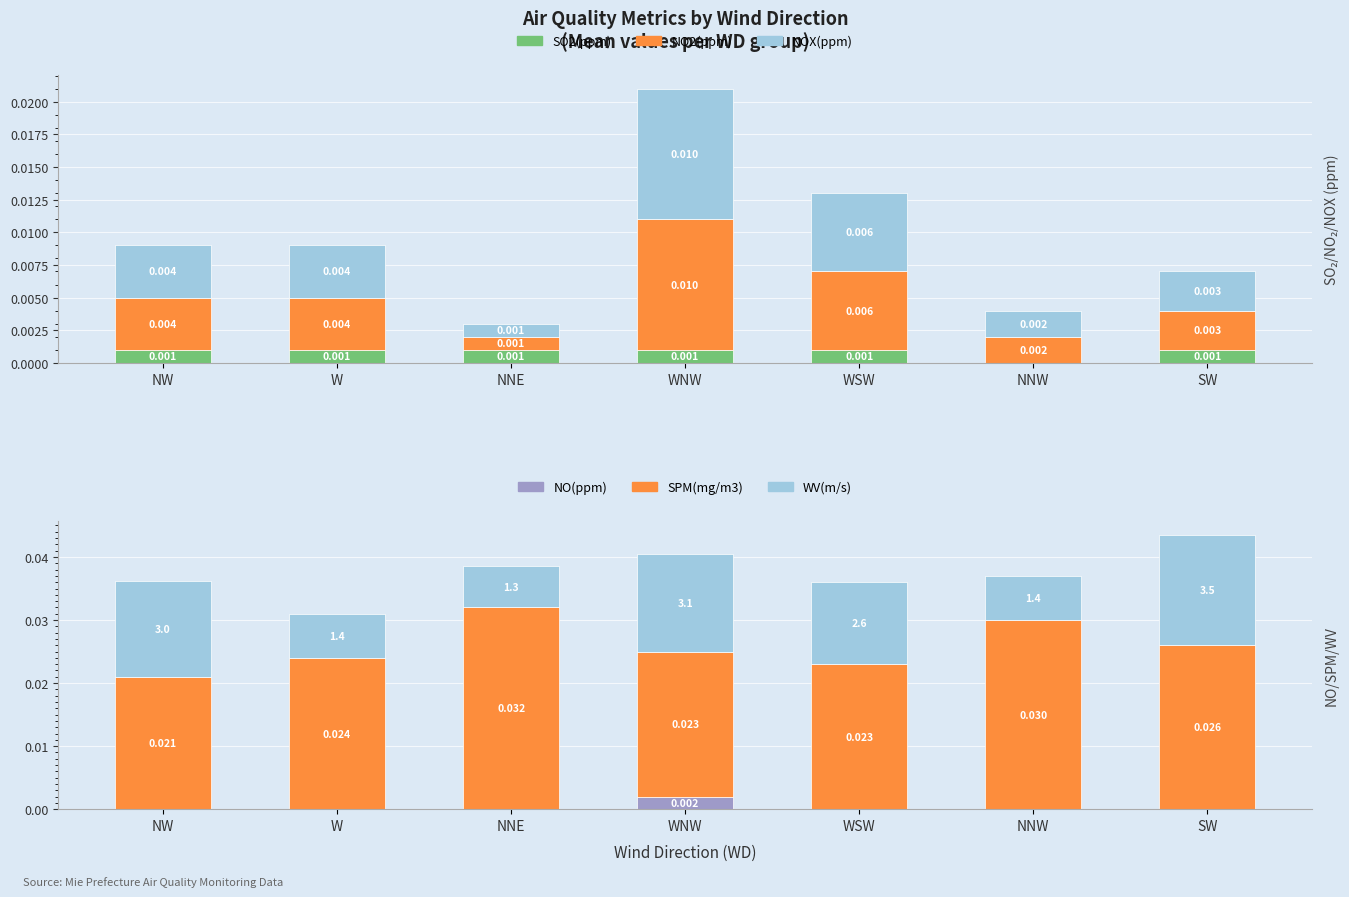

Where is NO(ppm) nearest to the value 0?

NW